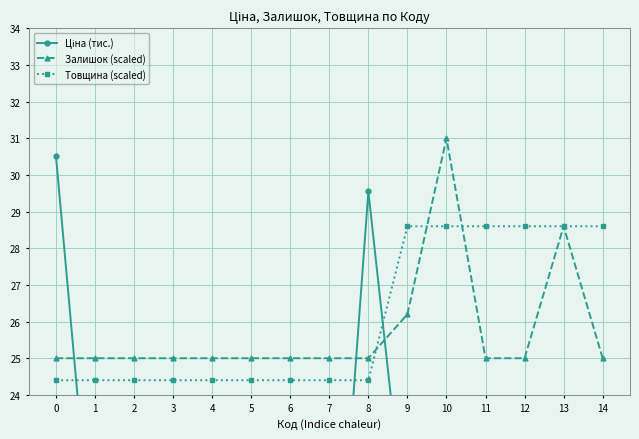

The value of Залишок (scaled) at 7 is 25.0. True or false?

True